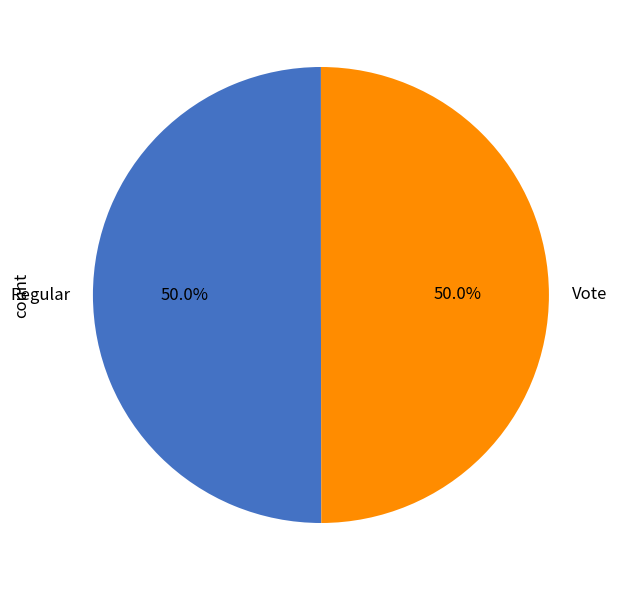

Combined, do Vote and Regular account for over 50%?

Yes